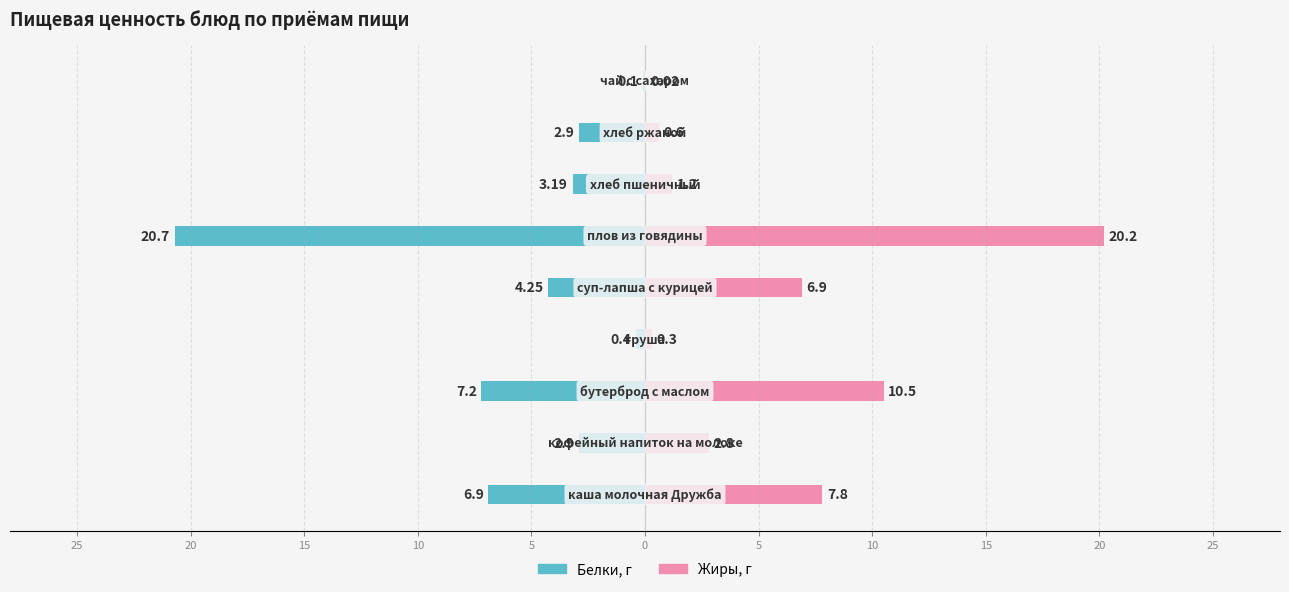

What is the average value of the Жиры series?

5.6